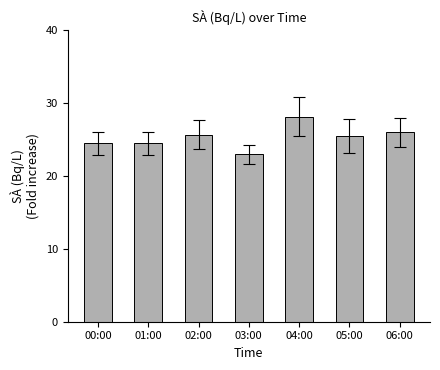

What is the difference between the second highest and minimum values?

3.0